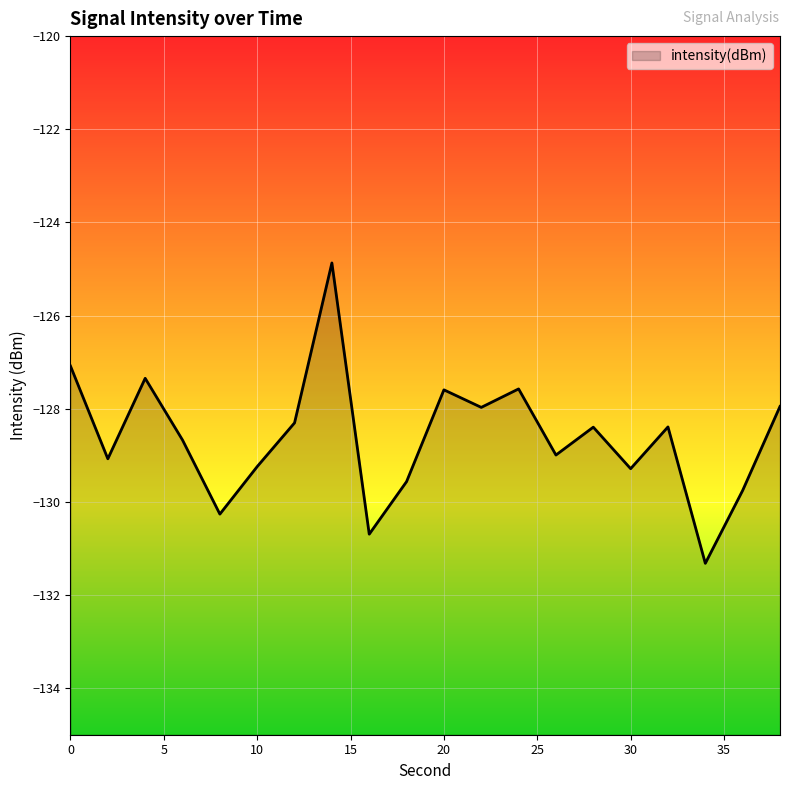

Reading right to left, what are all the values shown in this chart?

-128.0	-129.8	-131.3	-128.4	-129.3	-128.4	-129.0	-127.6	-128.0	-127.6	-129.6	-130.7	-124.9	-128.3	-129.2	-130.3	-128.7	-127.3	-129.1	-127.1